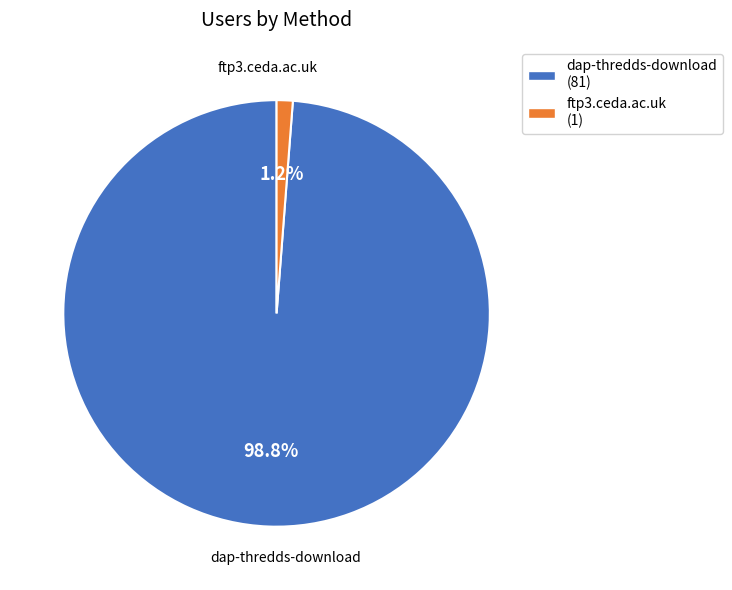

Which category has the smallest portion of the pie?

ftp3.ceda.ac.uk